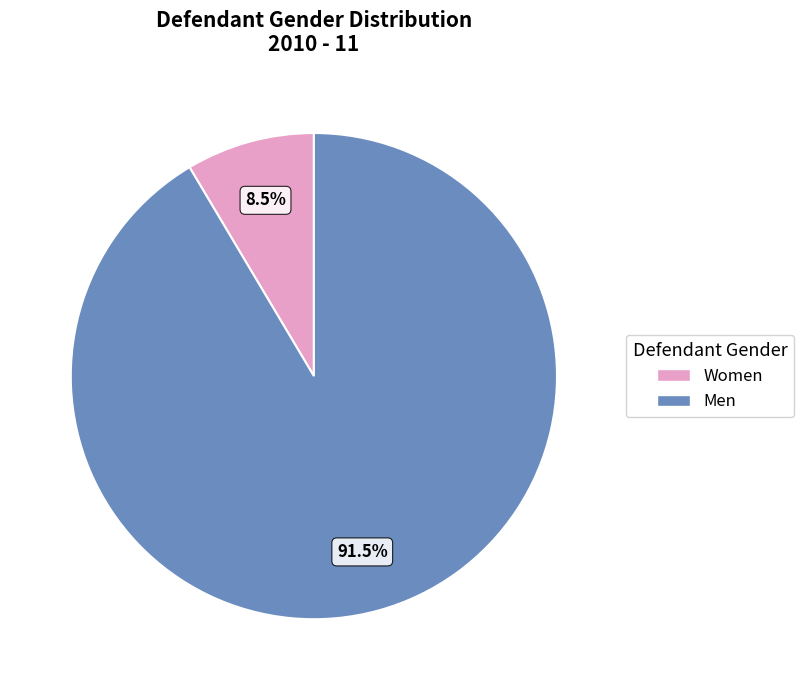

Is there a majority slice in this chart?

Yes